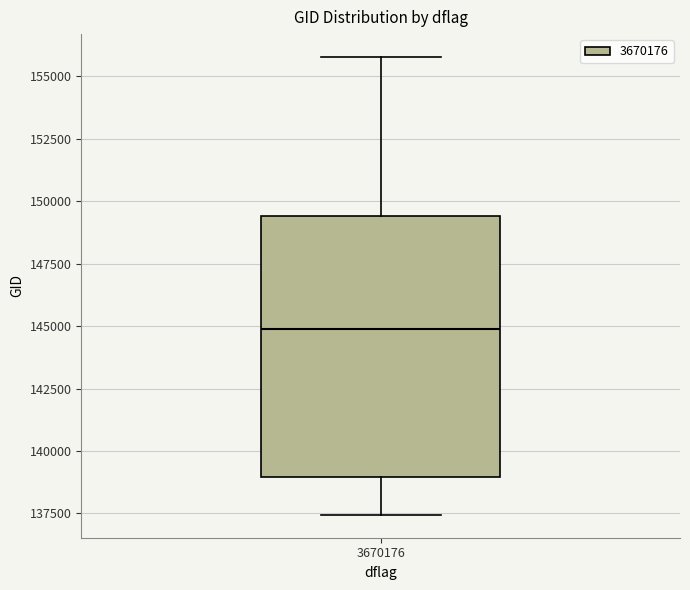

Where is the upper edge of the box at x = 3670176 on the y-axis? The values are not printed on the chart, so give them approximately, as read against the axis.

149500